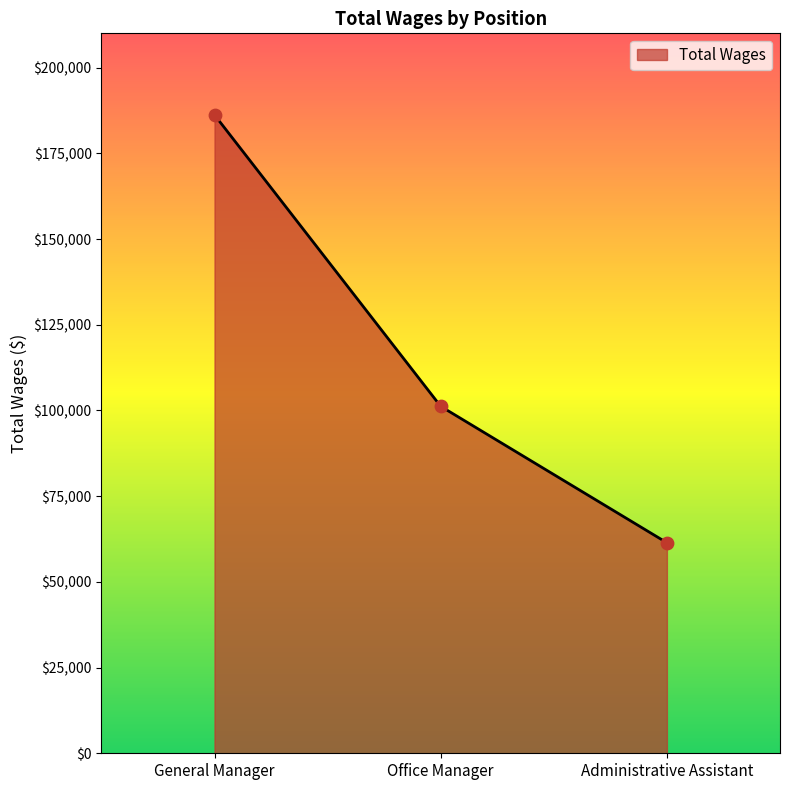

Between Administrative Assistant and Office Manager, which is larger?

Office Manager